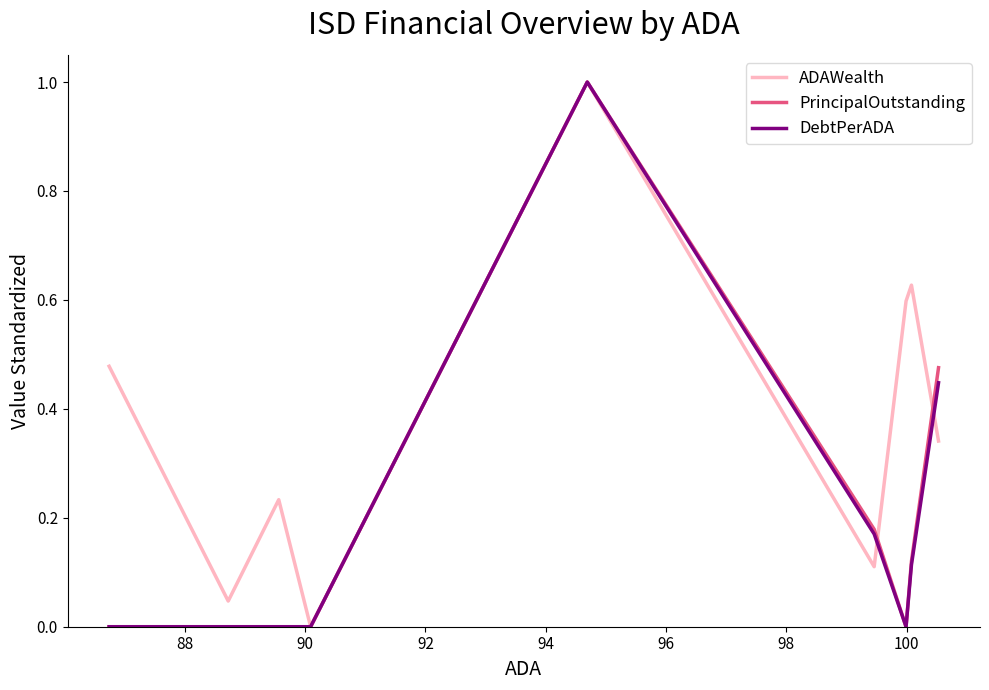

Between 94 and 92, which is larger?

94